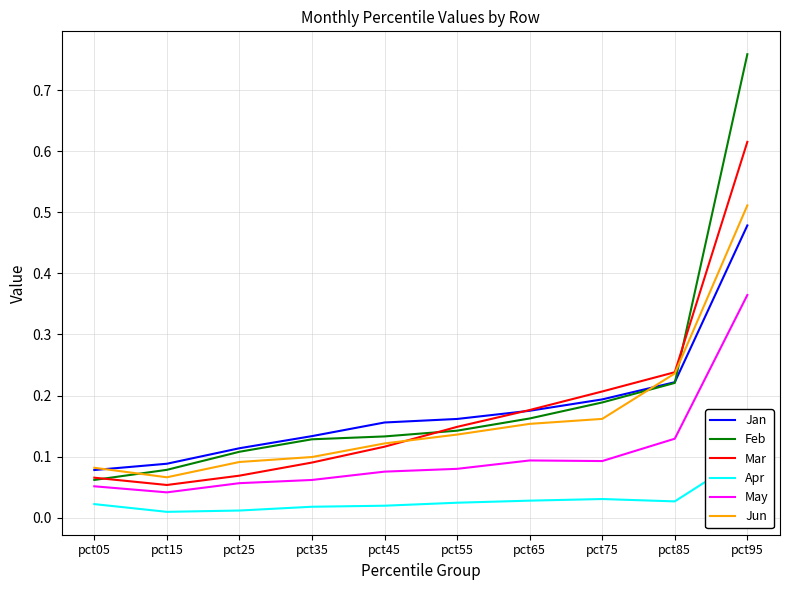

What is the maximum value for Jan?

0.5